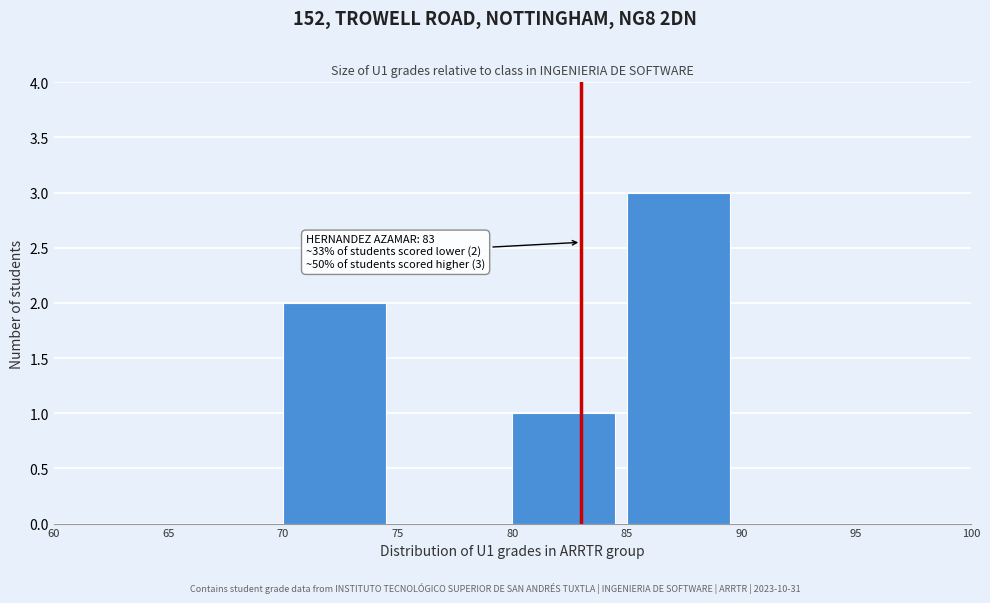

Which range on the x-axis has the tallest bar?

85 to 90